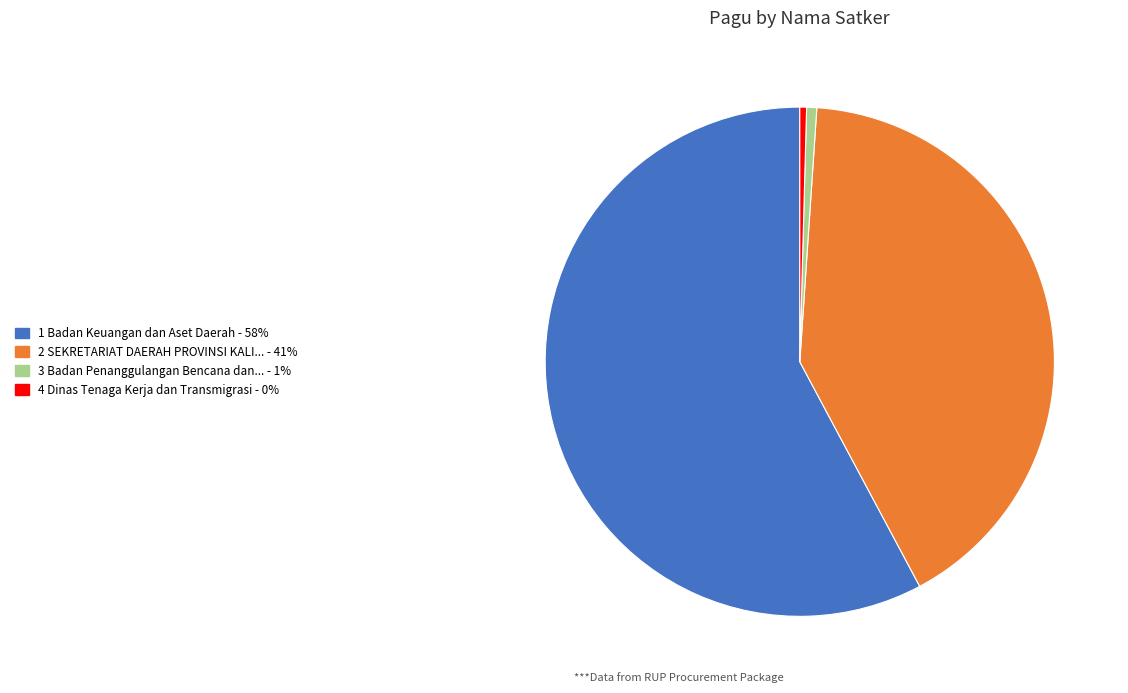

Combined, do 1 Badan Keuangan dan Aset Daerah - 58% and 3 Badan Penanggulangan Bencana dan... - 1% account for over 50%?

Yes